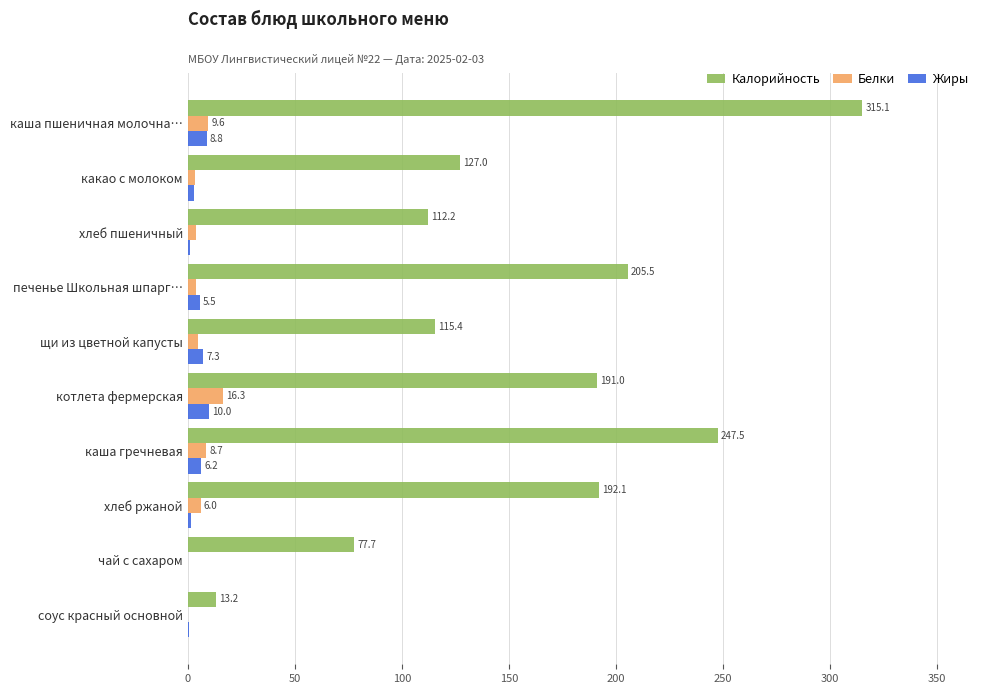

What is the average value of the Калорийность series?

159.7